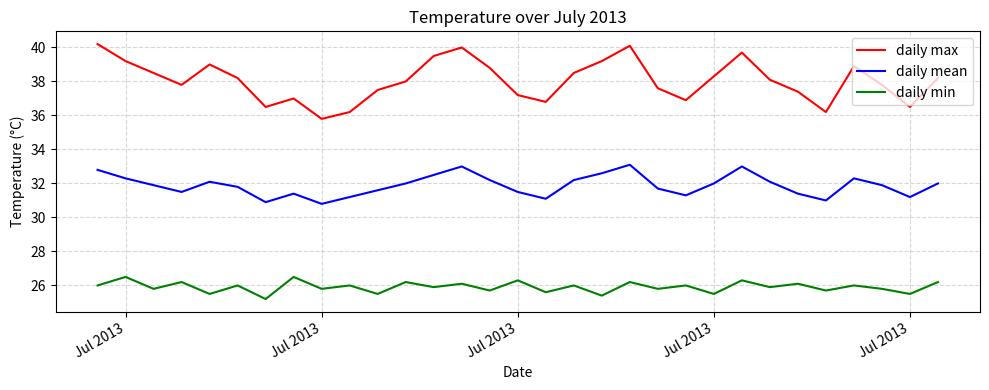

What is the difference between the maximum and minimum values in the daily min series?

1.3